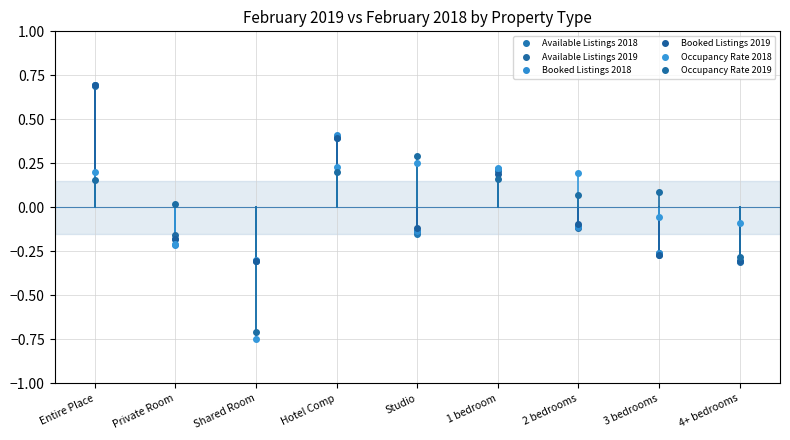

How many lines are shown in the chart?

6